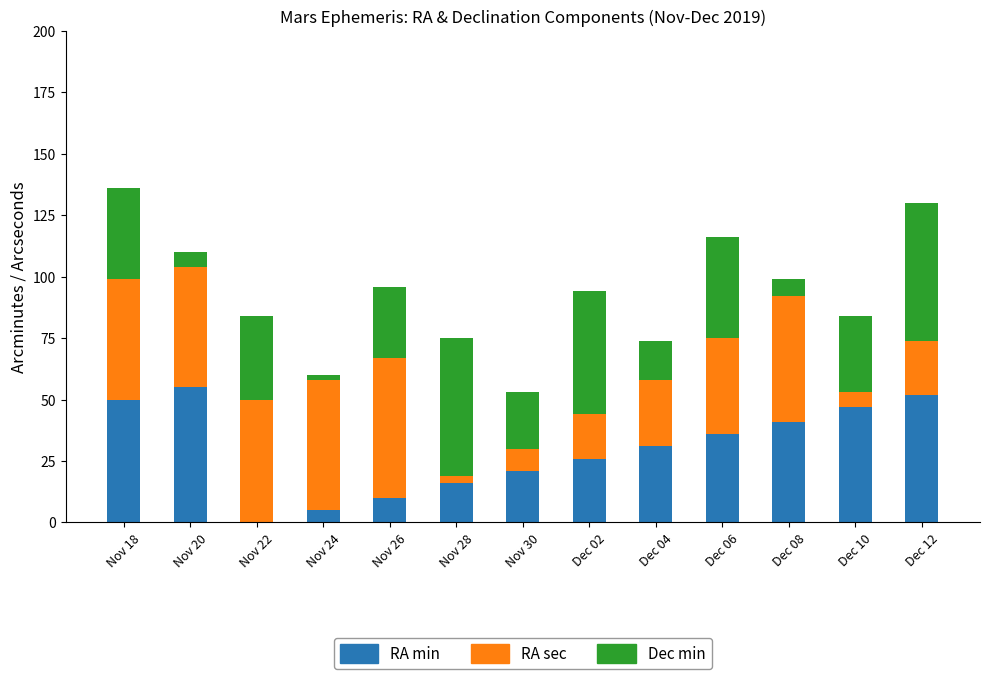

At which label is RA min closest to 27?

Dec 02